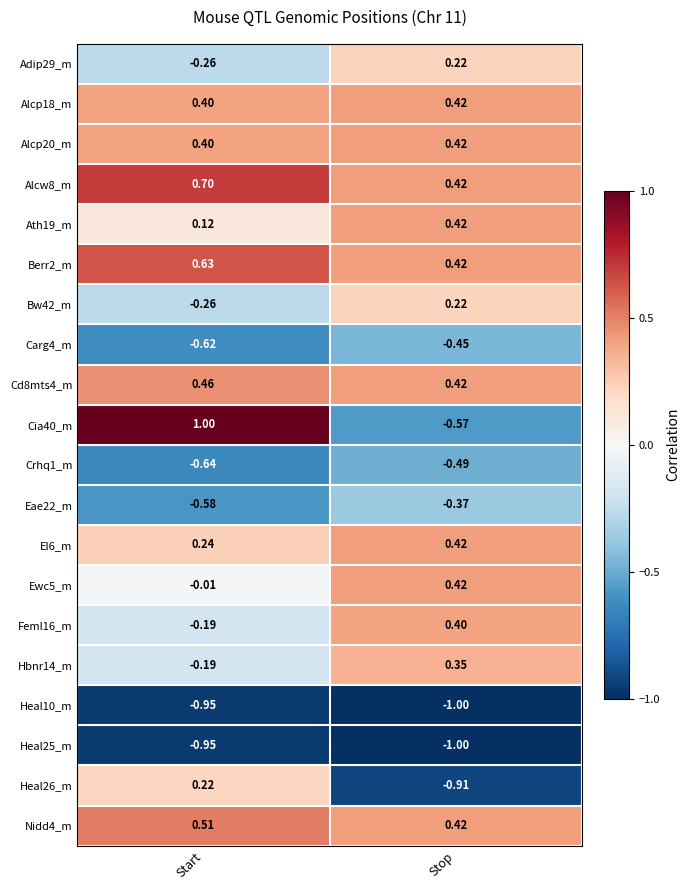

Which series has the largest range (max minus min)?

Cia40_m